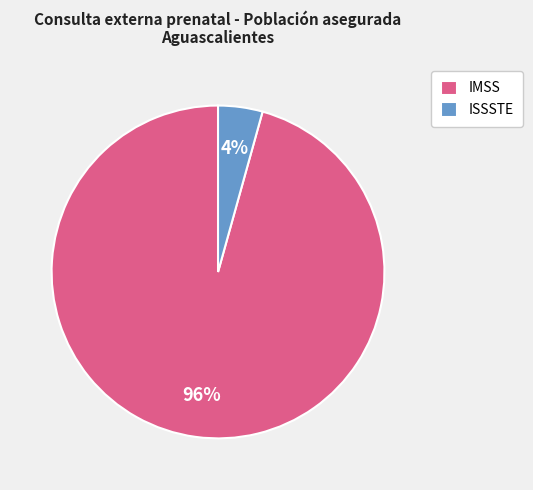

Which has a higher value, ISSSTE or IMSS?

IMSS